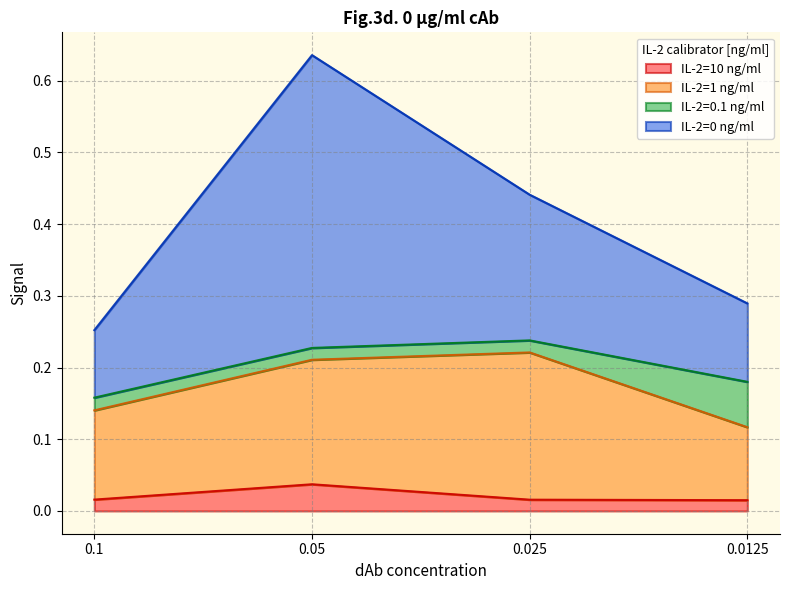

At which category is the sum across all series the highest?

0.05